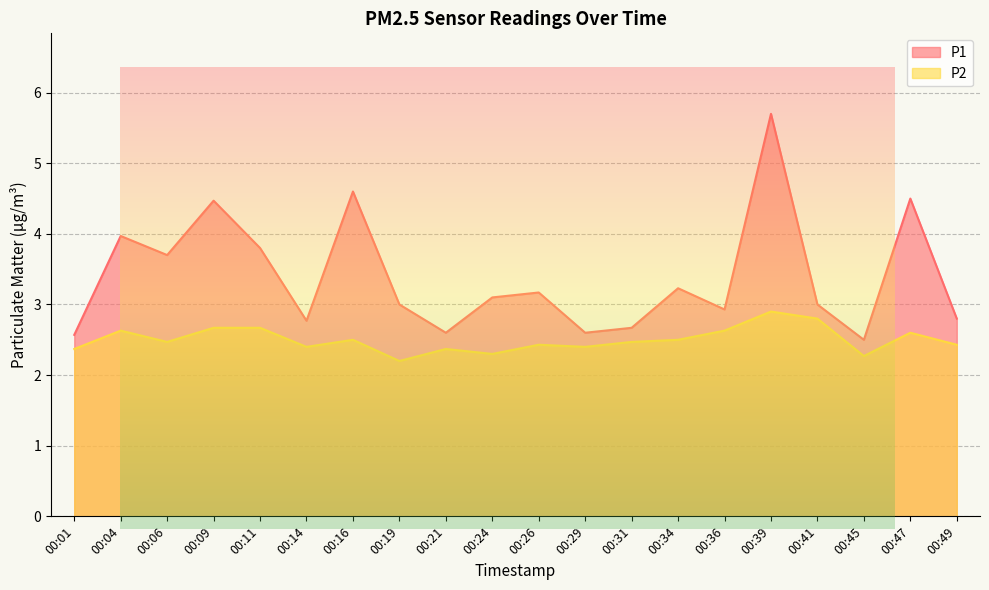

Reading left to right, extract all data points from this chart.

P1: 2.6	4.0	3.7	4.5	3.8	2.8	4.6	3.0	2.6	3.1	3.2	2.6	2.7	3.2	2.9	5.7	3.0	2.5	4.5	2.8
P2: 2.4	2.6	2.5	2.7	2.7	2.4	2.5	2.2	2.4	2.3	2.4	2.4	2.5	2.5	2.6	2.9	2.8	2.3	2.6	2.4